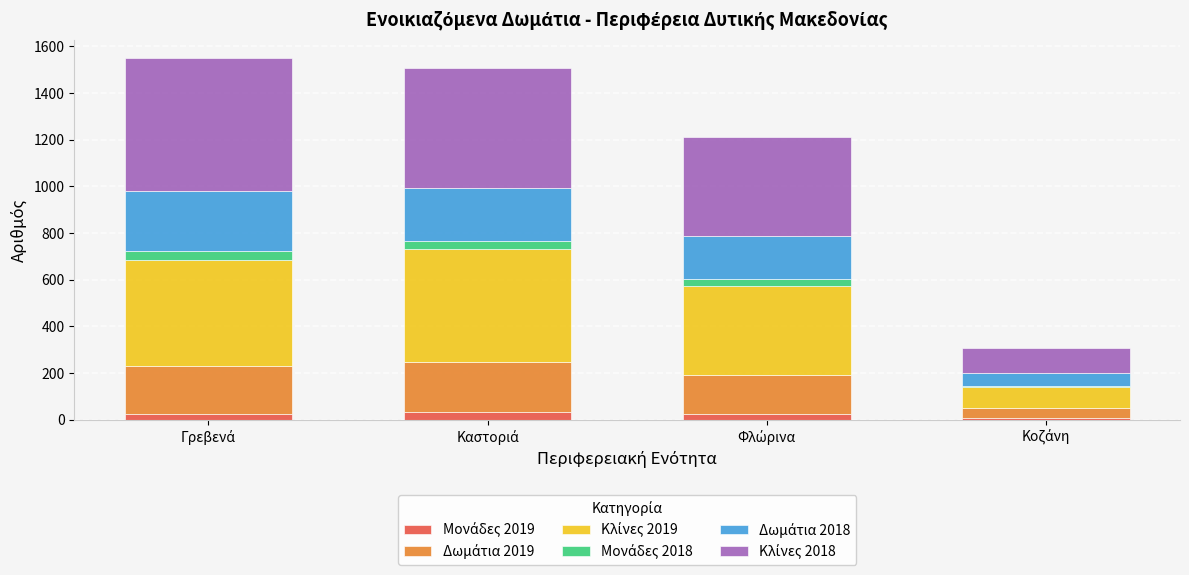

Are the bars horizontal?

No